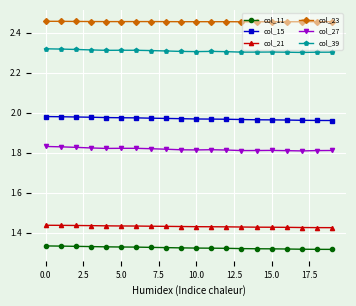

List the series in order of their peak value, highest first.

col_23, col_39, col_15, col_27, col_21, col_11